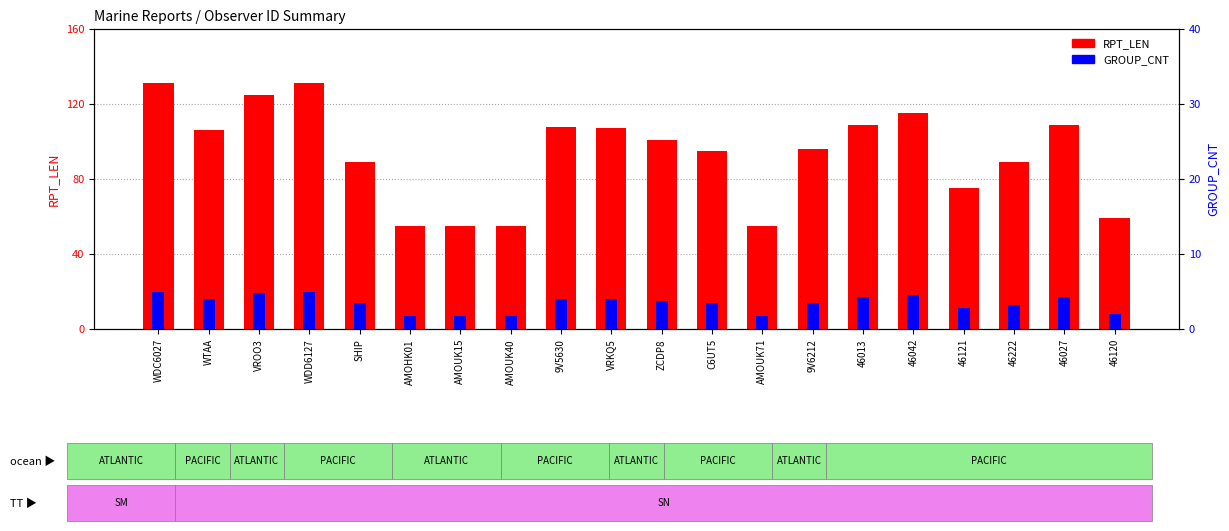

At WDC6027, list the series in order from largest to smallest.

RPT_LEN, GROUP_CNT